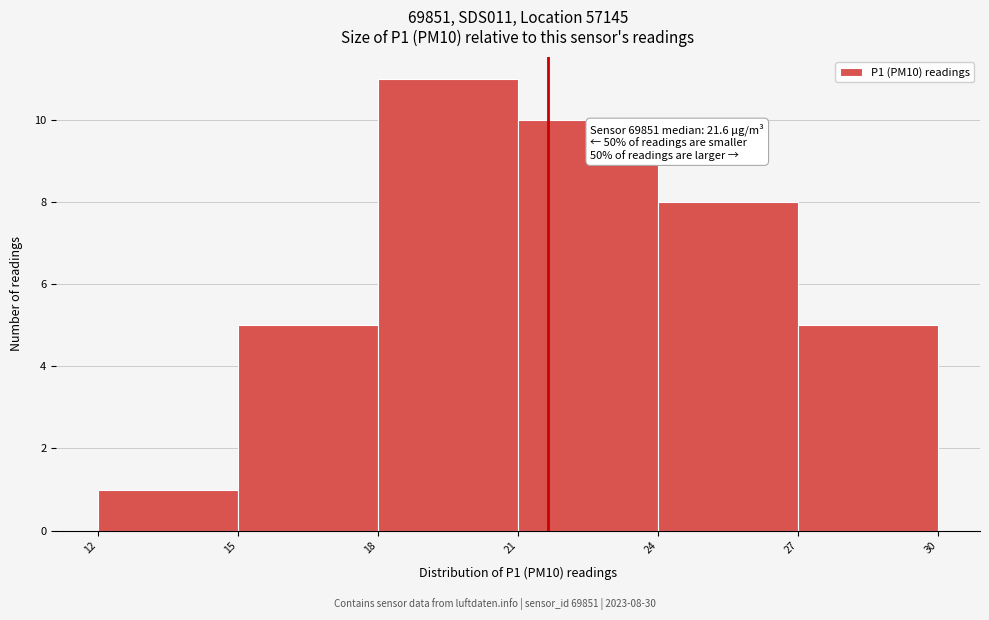

Over which range of the x-axis is the bar tallest?

18 to 21